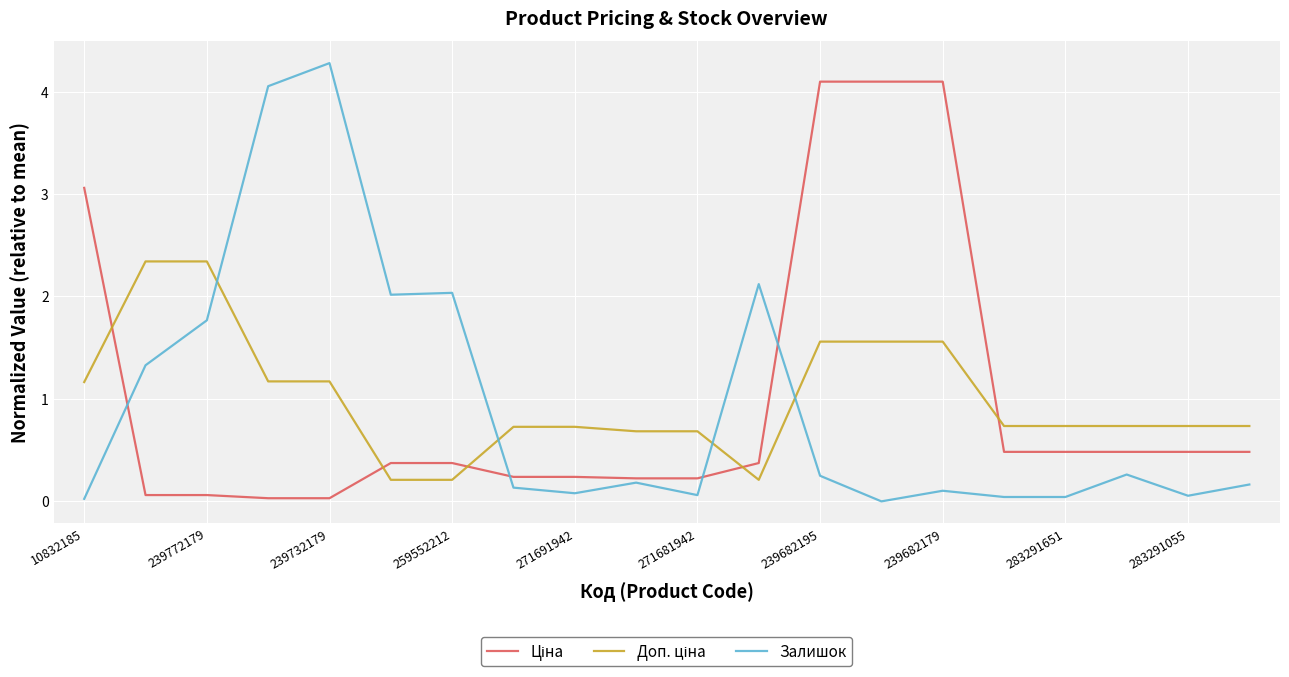

What is the maximum value shown in the chart?

4.3